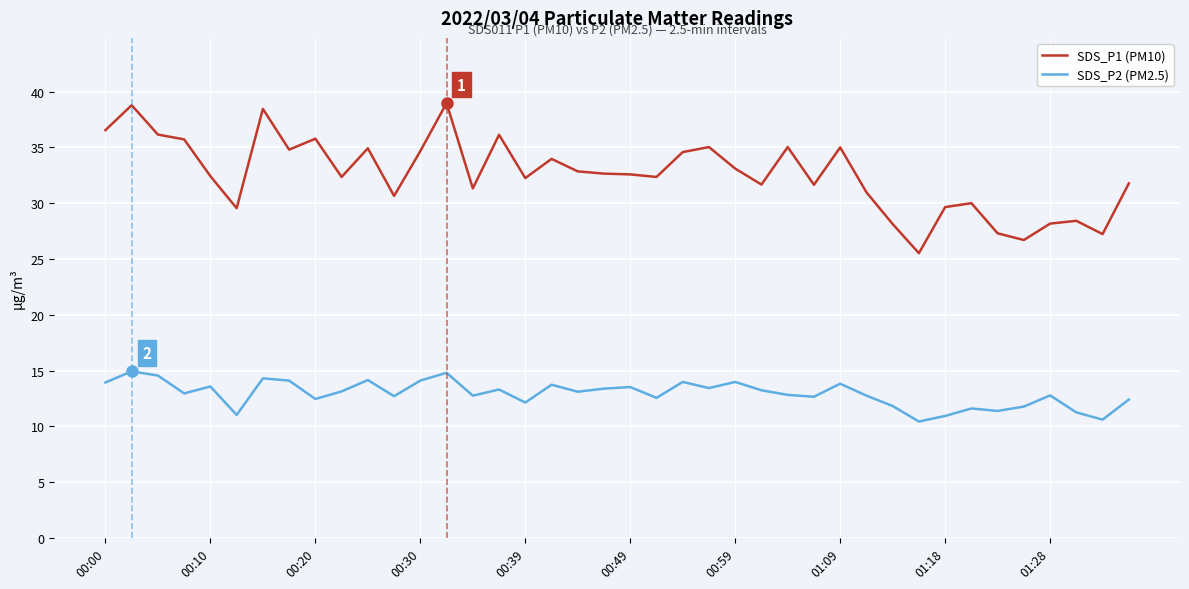

What is the highest value of the SDS_P2 (PM2.5) series?

14.9